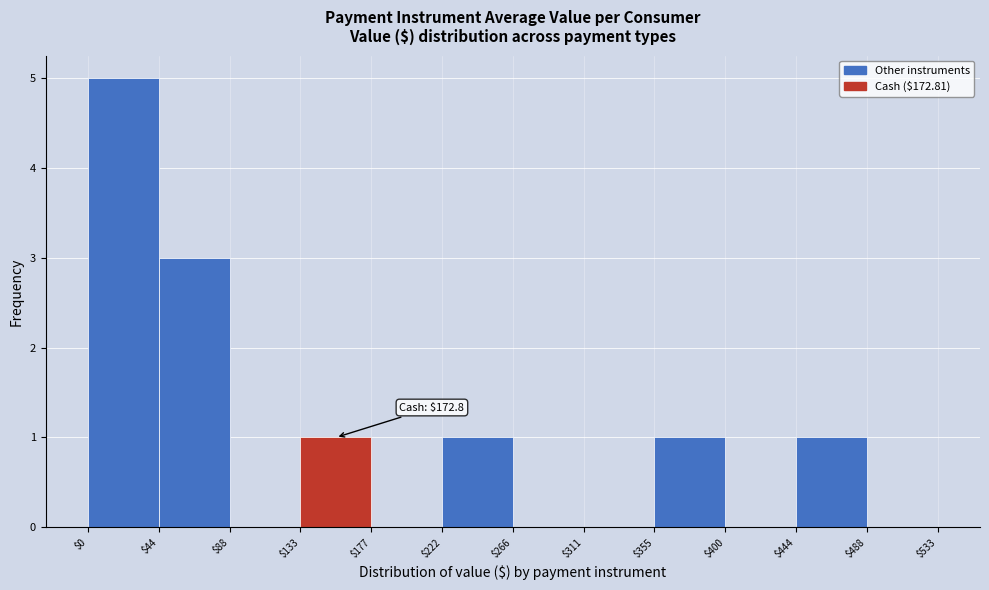

Which range on the x-axis has the tallest bar?

$0 to $44